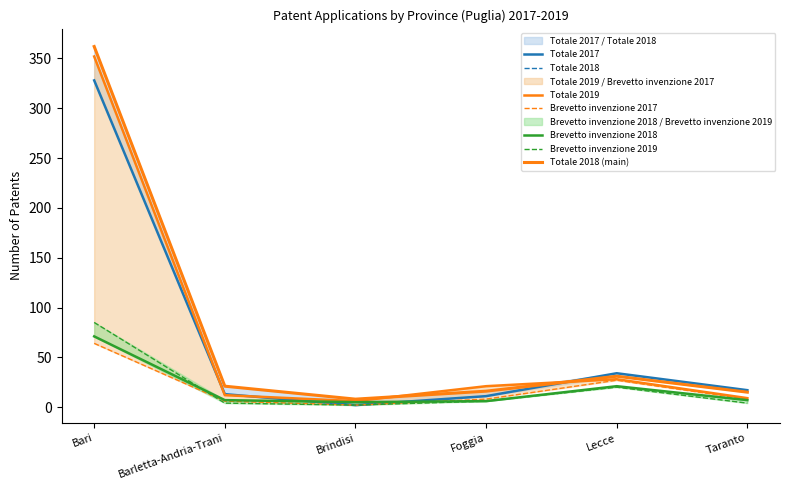

At which label is Brevetto invenzione 2018 closest to 38?

Lecce